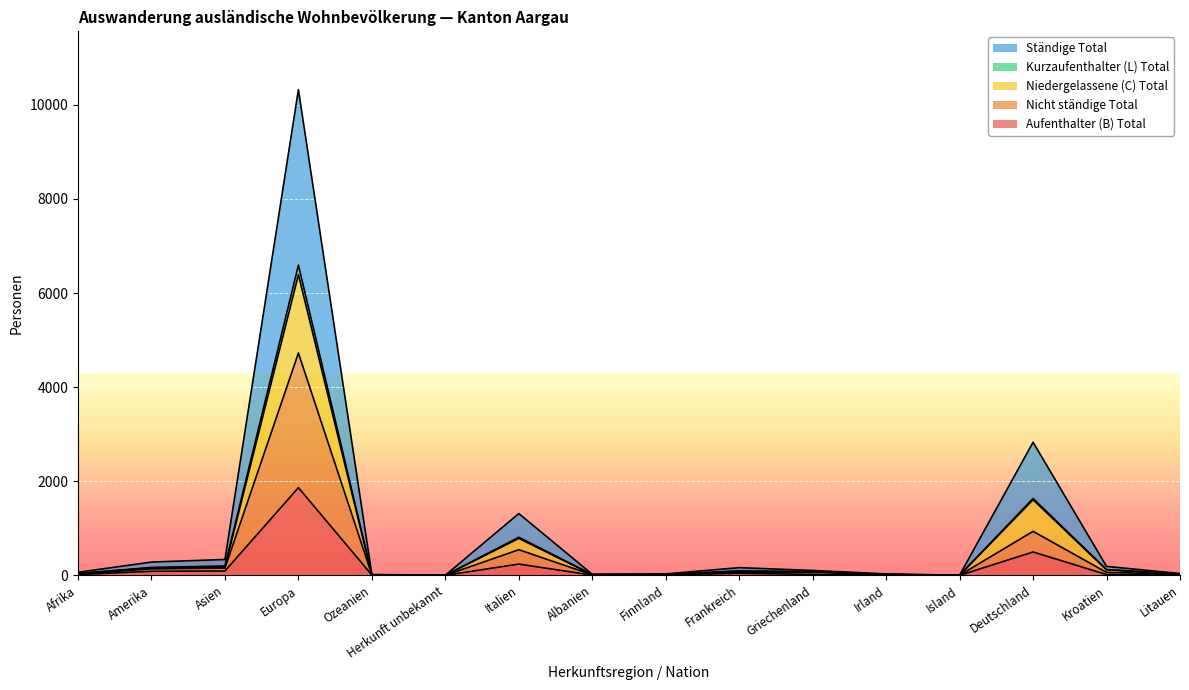

Which category has the highest value in the Aufenthalter (B) Total series?

Europa